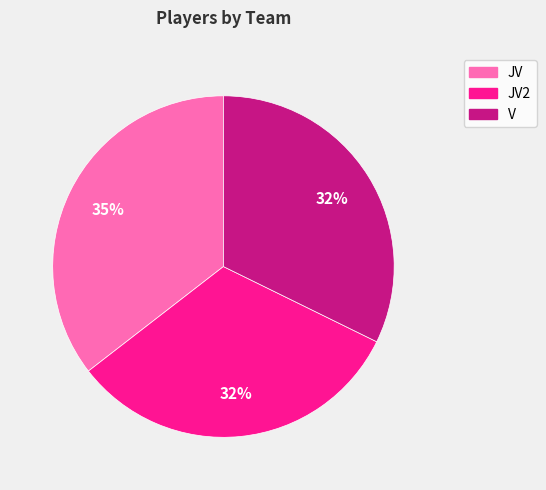

To the nearest percent, what portion does JV represent?

35%